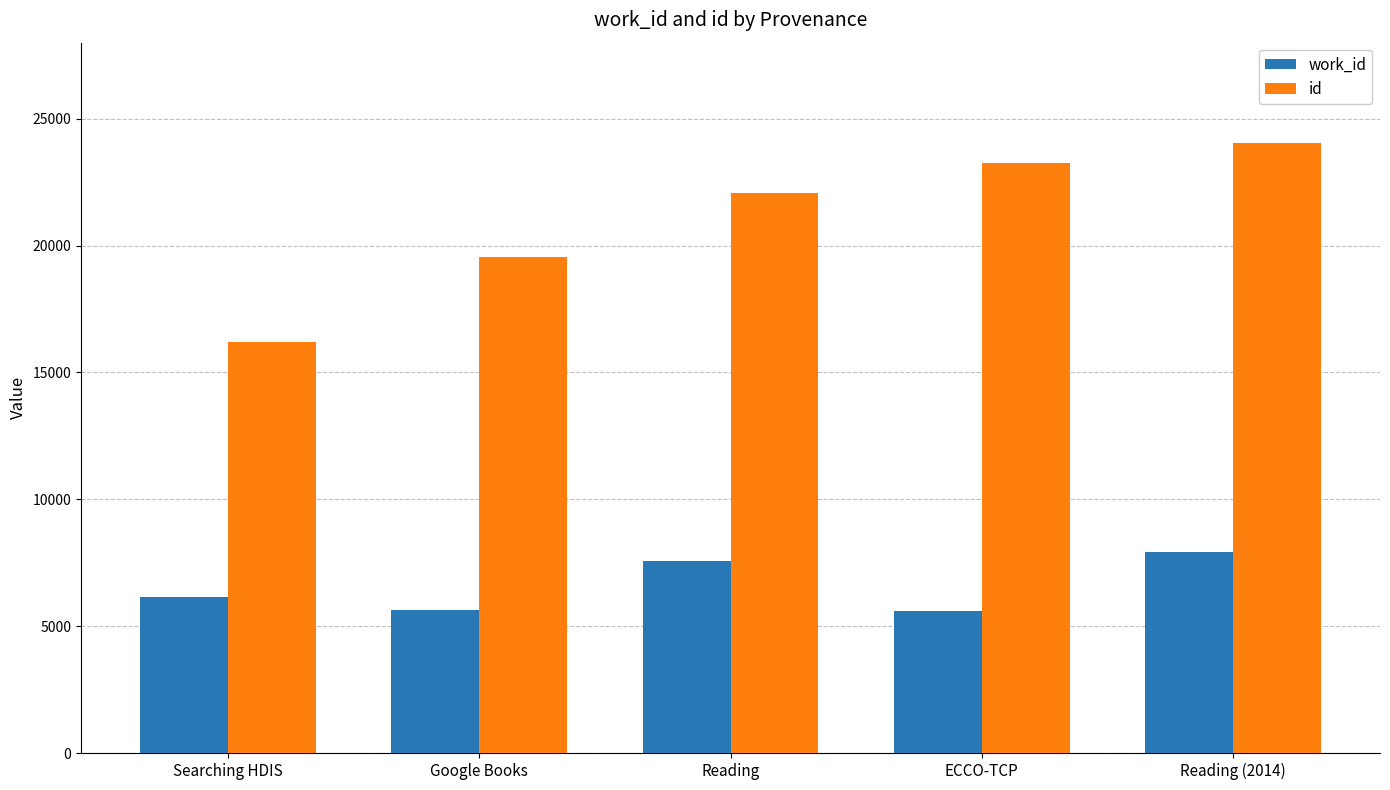

What are all the series names shown in the legend?

work_id, id